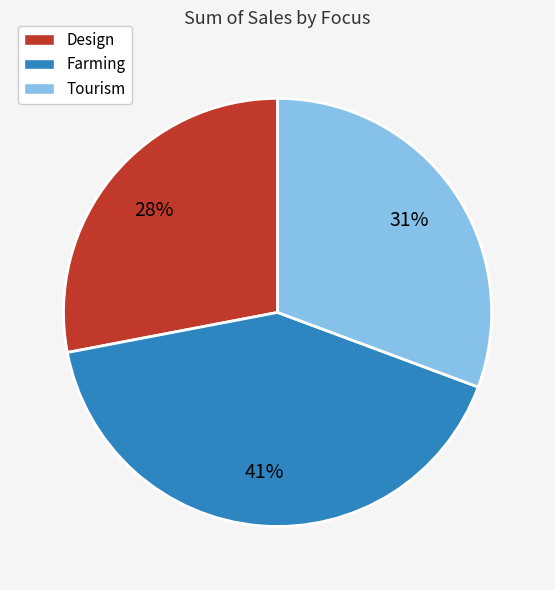

To the nearest percent, what is the combined percentage of Farming and Tourism?

72%